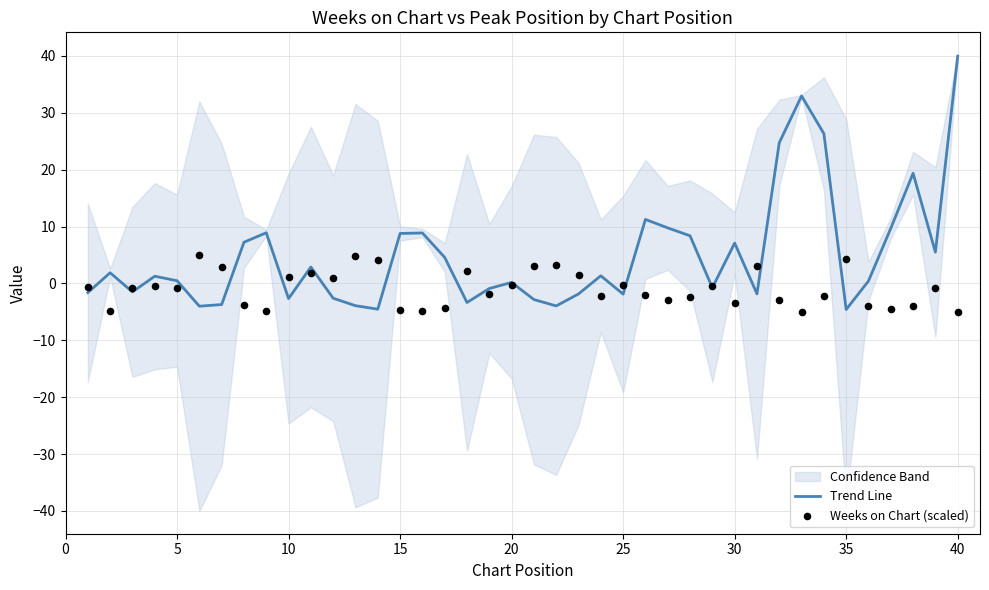

At how many categories does at least one series exceed 13?

5